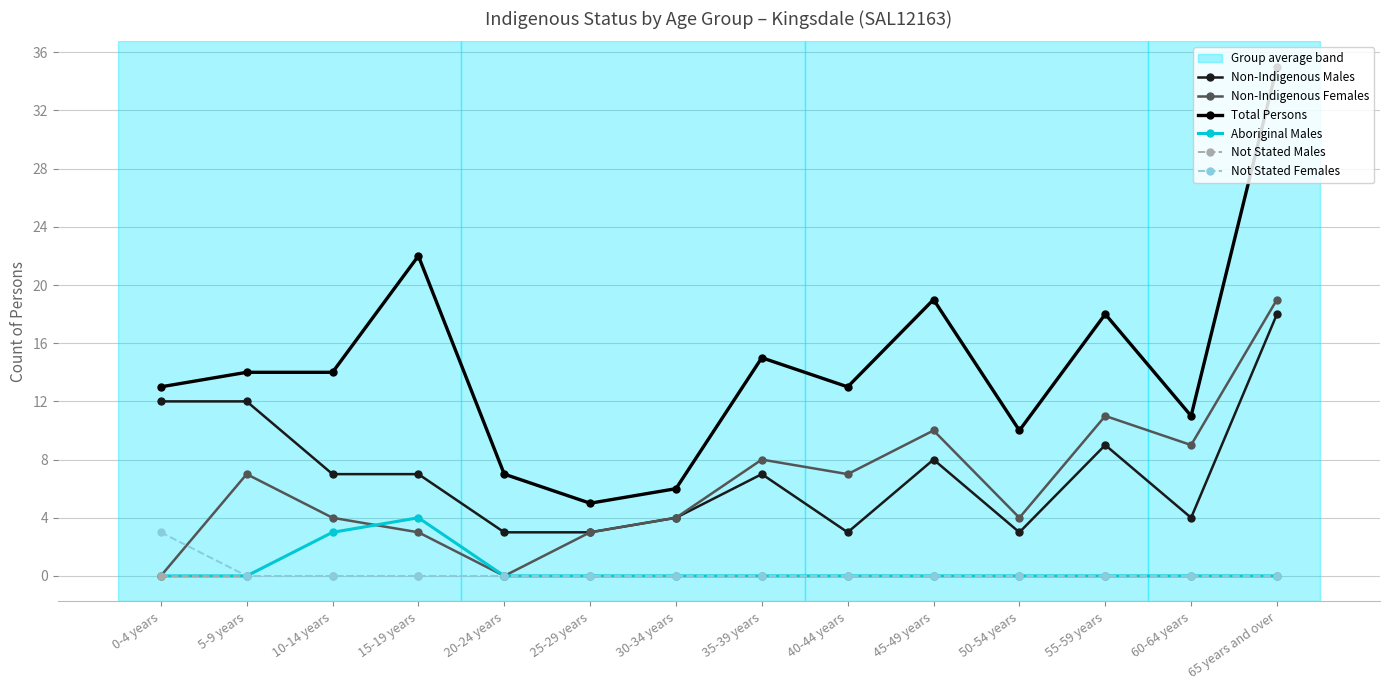

True or false: Aboriginal Males and Total Persons intersect in this chart.

False